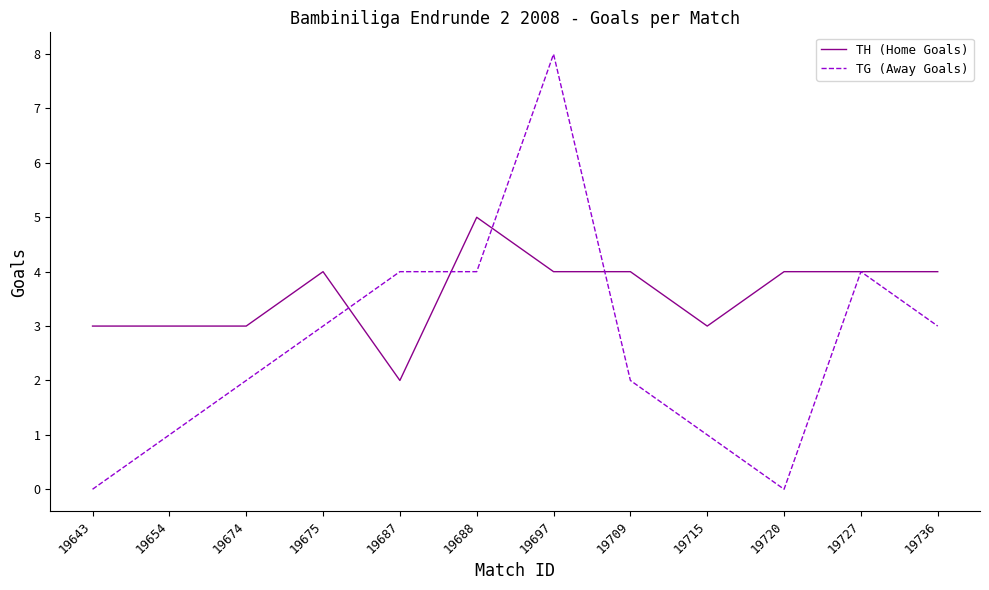

What is the highest value of the TH (Home Goals) series?

5